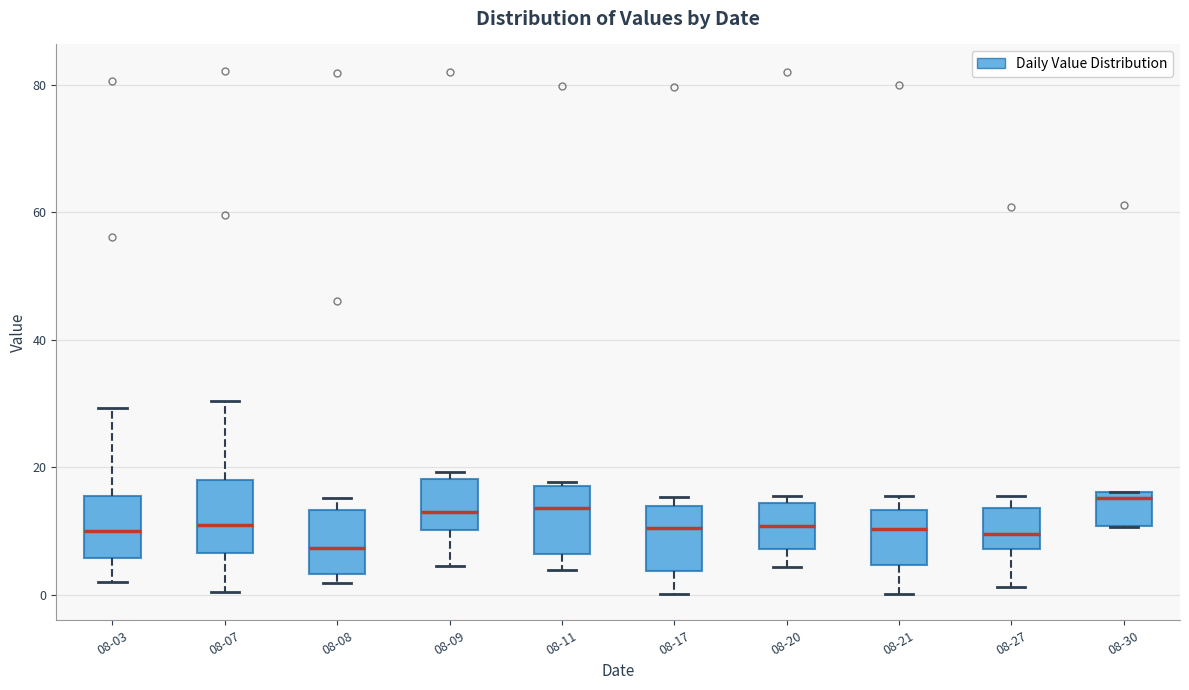

Reading left to right, read every box against the y-axis: the position of its median line, the range the box covers, and the ends of its whiskers. The values are not printed on the chart, so give them approximately, as read against the axis.

08-03: median 10, box 6 to 16, whiskers 2 to 30
08-07: median 12, box 6 to 18, whiskers 0 to 30
08-08: median 8, box 4 to 14, whiskers 2 to 16
08-09: median 14, box 10 to 18, whiskers 4 to 20
08-11: median 14, box 6 to 18, whiskers 4 to 18 (just above the box's upper edge)
08-17: median 10, box 4 to 14, whiskers 0 to 16
08-20: median 10, box 8 to 14, whiskers 4 to 16
08-21: median 10, box 4 to 14, whiskers 0 to 16
08-27: median 10, box 8 to 14, whiskers 2 to 16
08-30: median 16 (just below the box's upper edge), box 10 to 16, whiskers 10 to 16